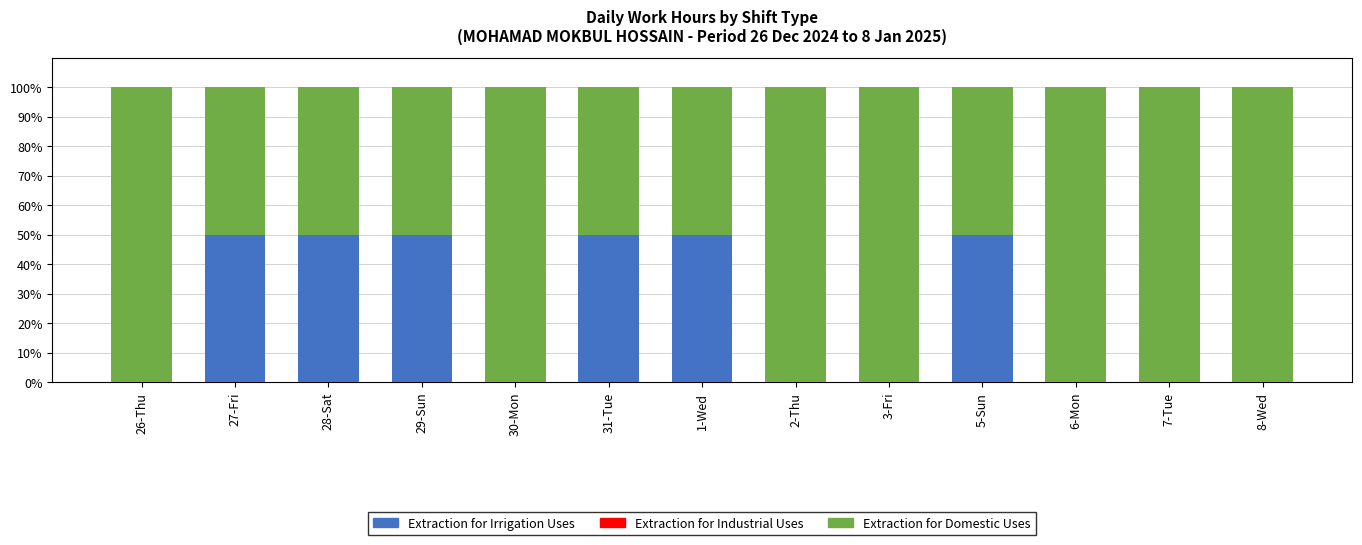

Reading left to right, transcribe the values for Extraction for Irrigation Uses.

26-Thu=0	27-Fri=50	28-Sat=50	29-Sun=50	30-Mon=0	31-Tue=50	1-Wed=50	2-Thu=0	3-Fri=0	5-Sun=50	6-Mon=0	7-Tue=0	8-Wed=0